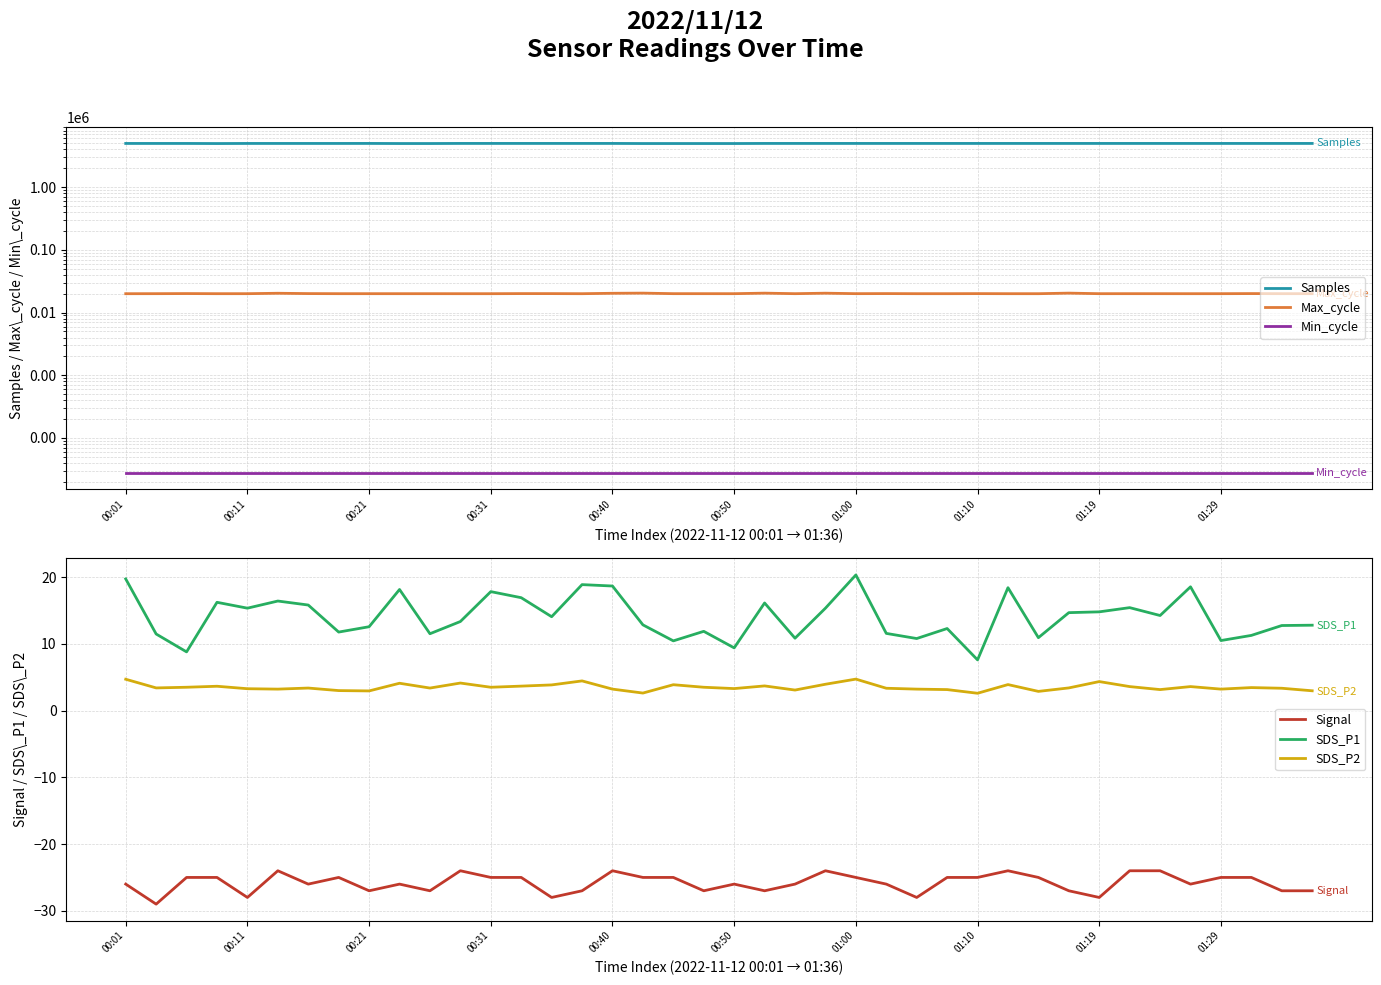

Is it true that SDS_P2 equals 3.3 at 00:11?

True